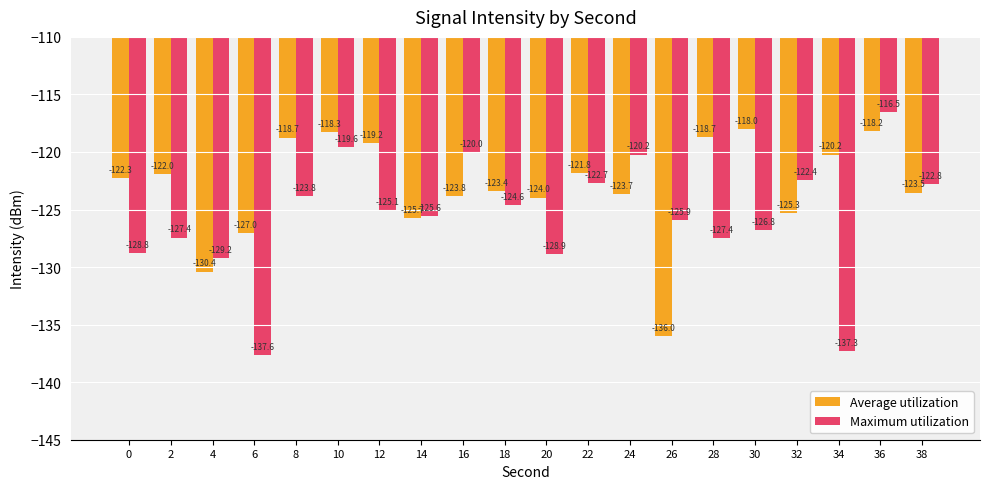

True or false: Average utilization has a value of -122.0 at 2.

True